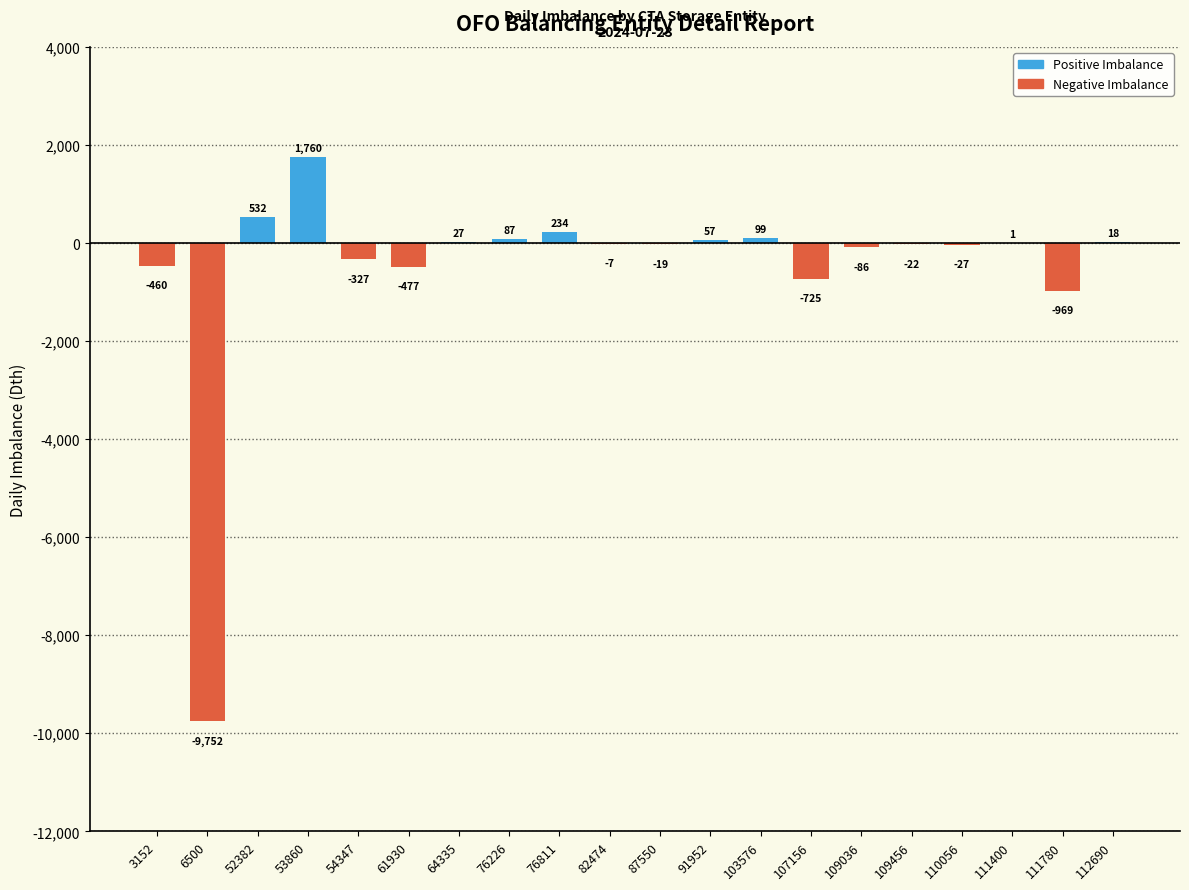

The chart shows a value of 18 at 112690. True or false?

True